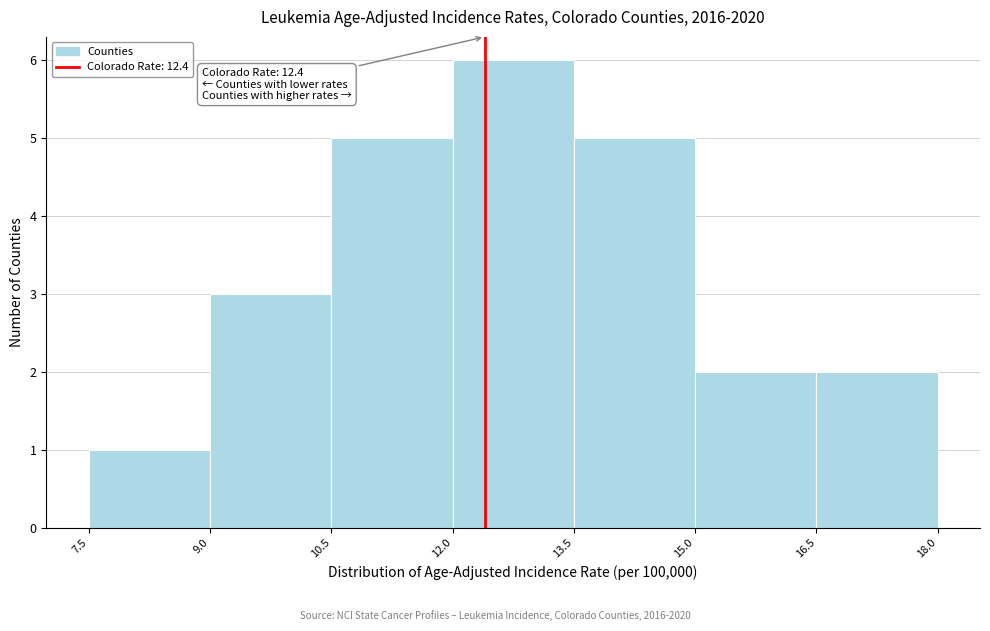

Over which range of the x-axis is the bar tallest?

12.0 to 13.5